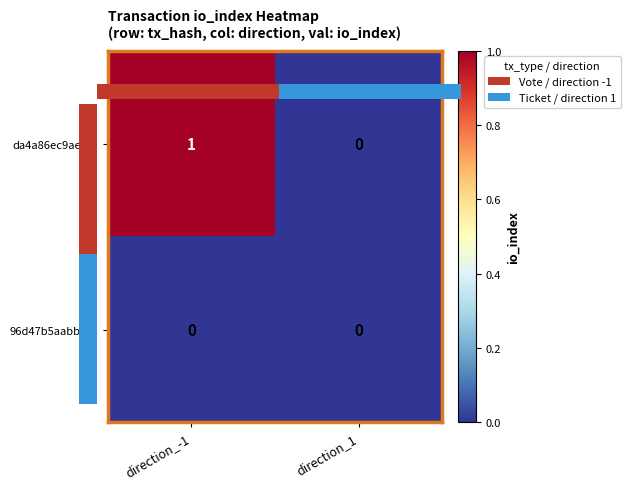

The da4a86ec9ae2… series shows 1 at direction_1. True or false?

False